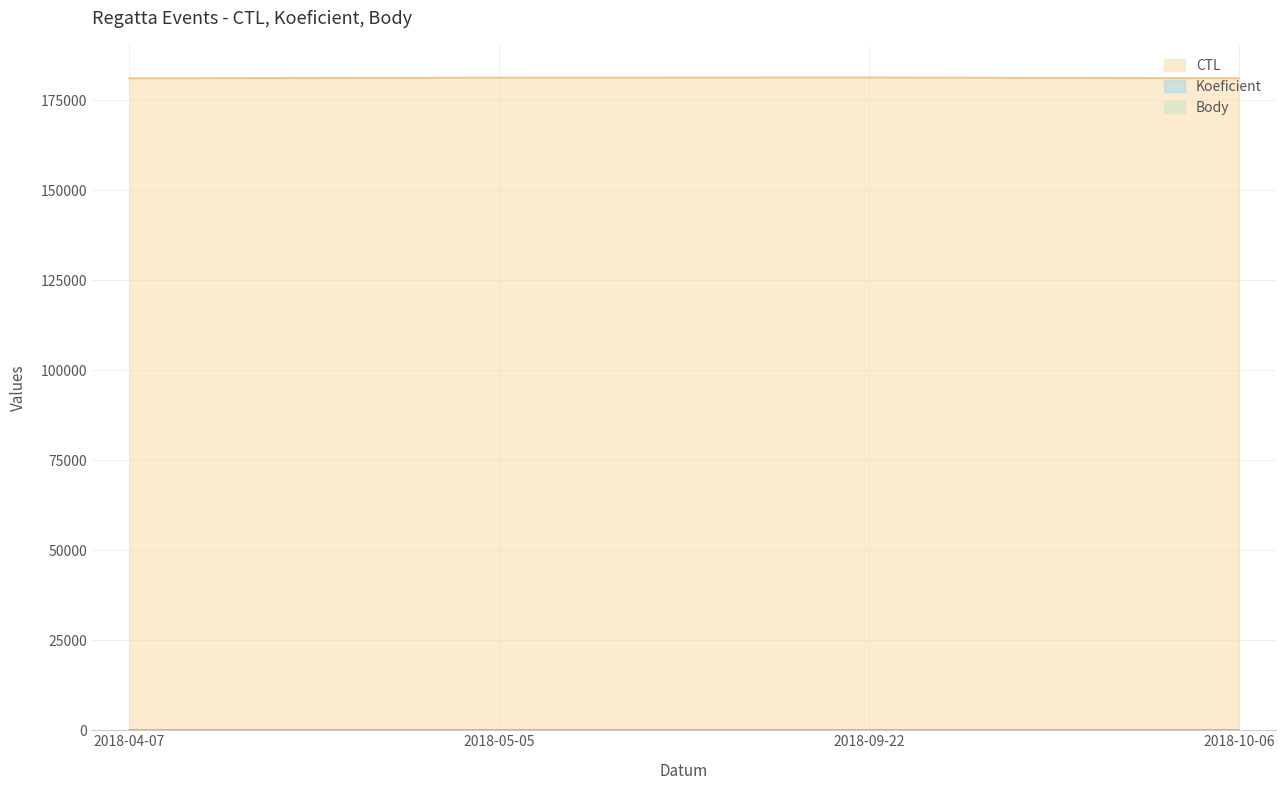

Does the chart have visible grid lines?

Yes